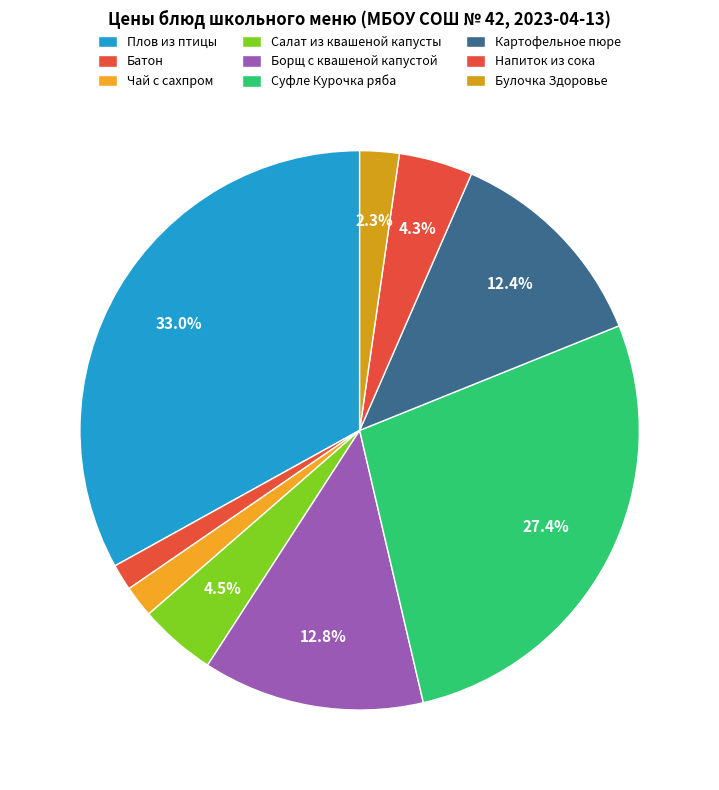

How many segments does this pie chart have?

9